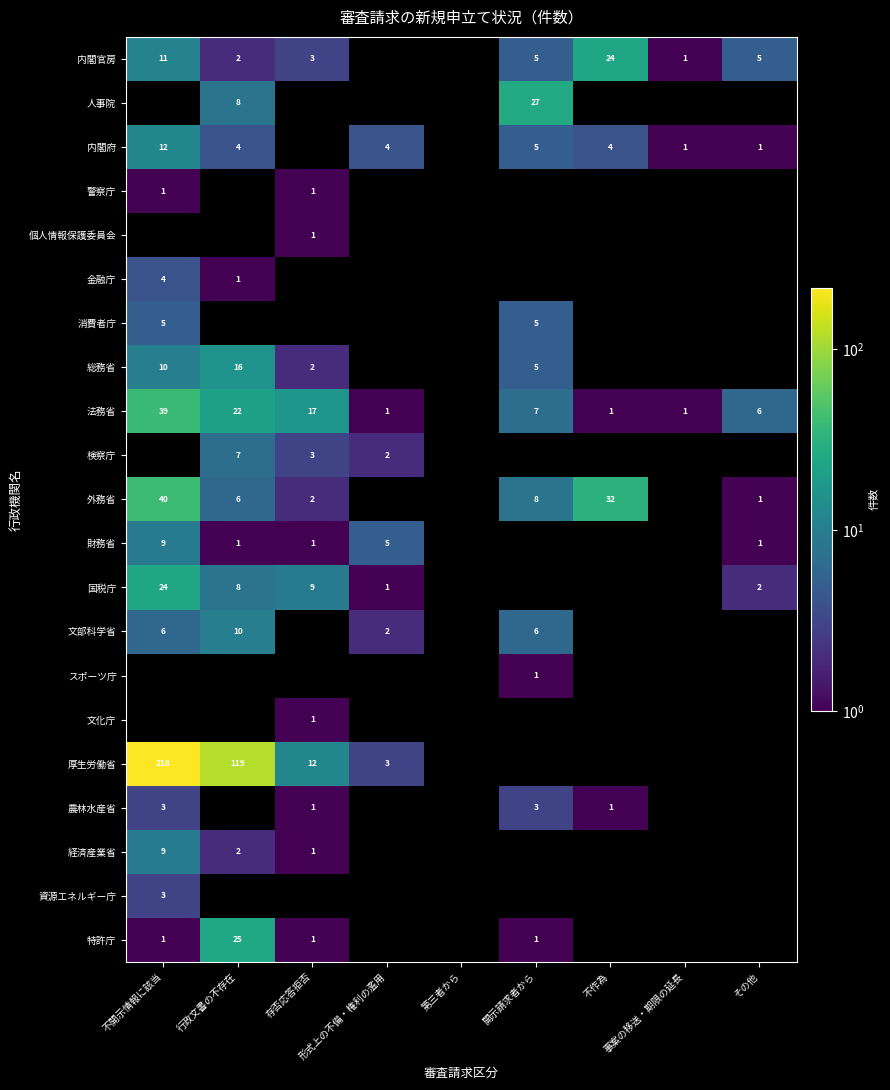

What is the difference between the 法務省 values at その他 and 不作為?

5.0